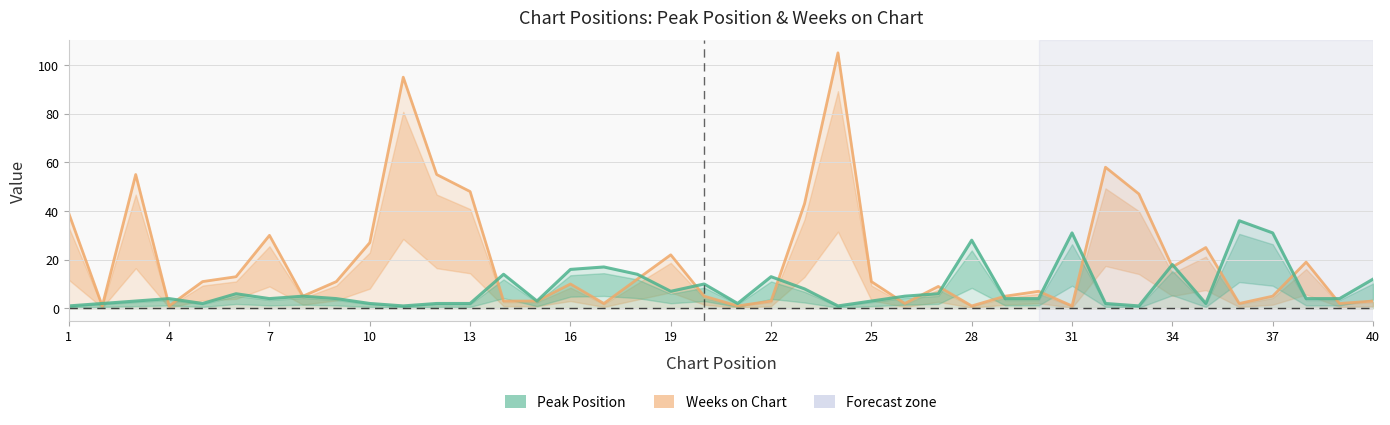

What are all the series names shown in the legend?

Weeks on Chart, Peak Position